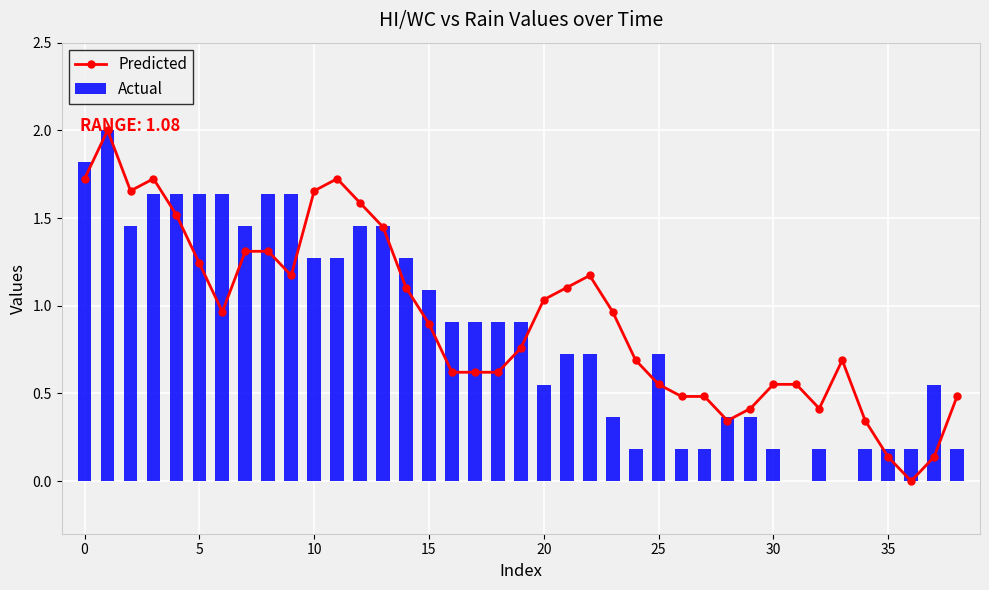

What are all the series names shown in the legend?

Predicted, Actual